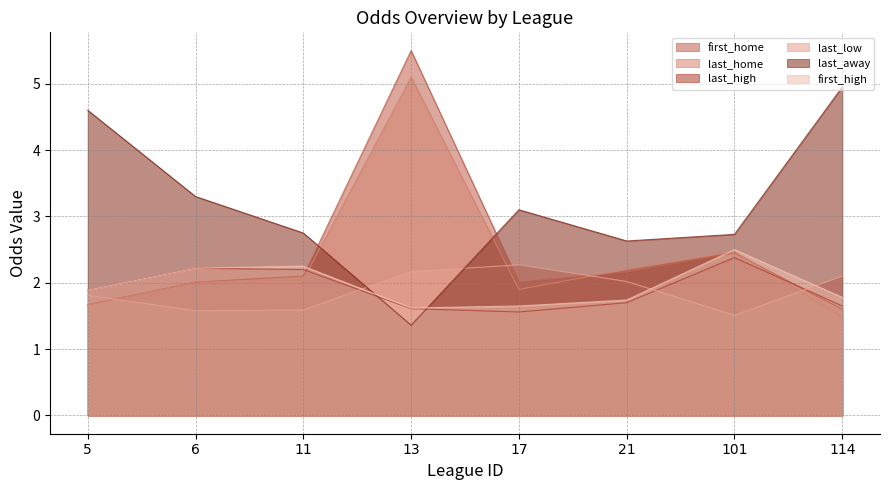

What is the value of the last_high point at the 5th from the left?

1.6